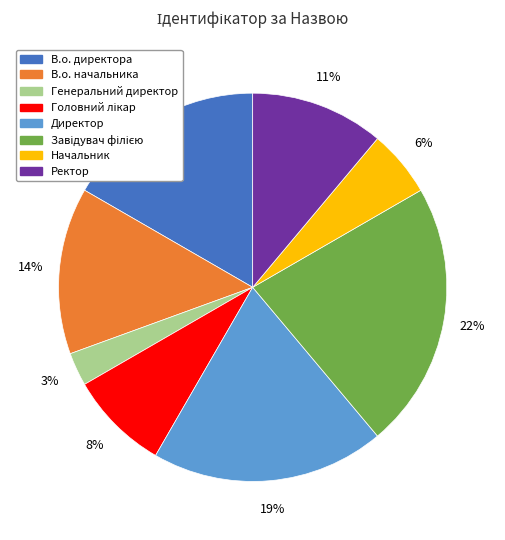

To the nearest percent, what portion does Начальник represent?

6%